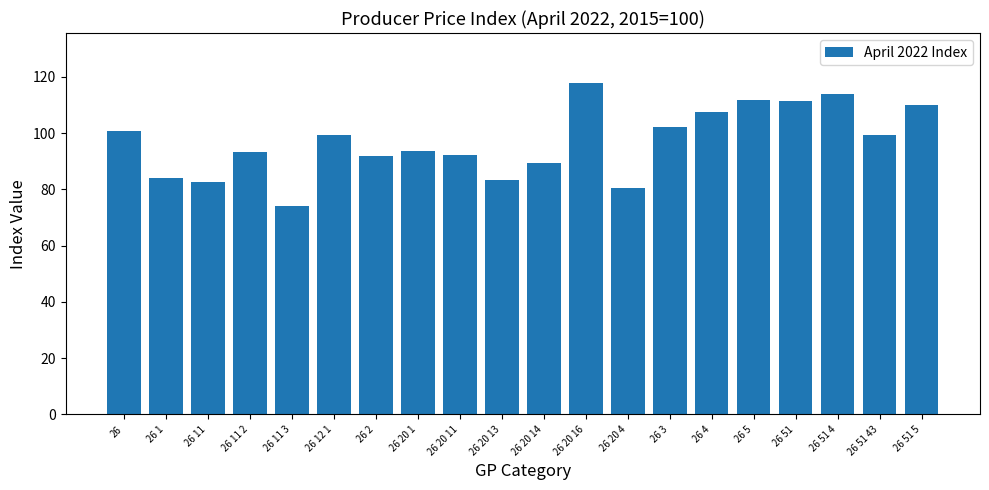

What is the label of the 17th bar from the right?

26 11 2